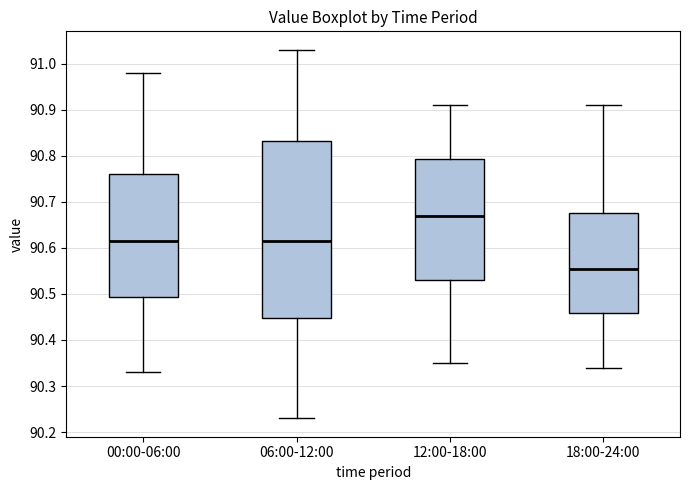

Where does the median line of the box for 18:00-24:00 sit on the y-axis? The values are not printed on the chart, so give them approximately, as read against the axis.

90.56